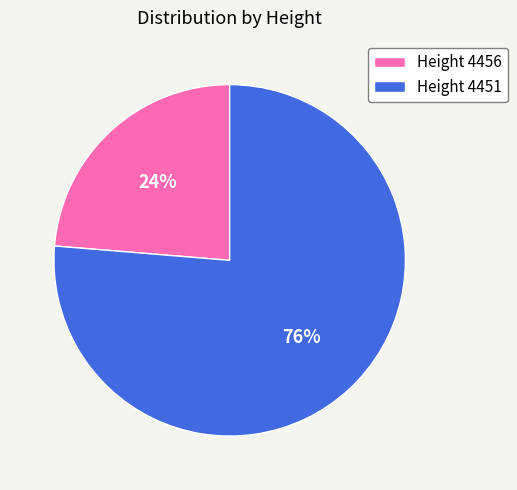

Is it true that Height 4451 is 69% of the pie?

False